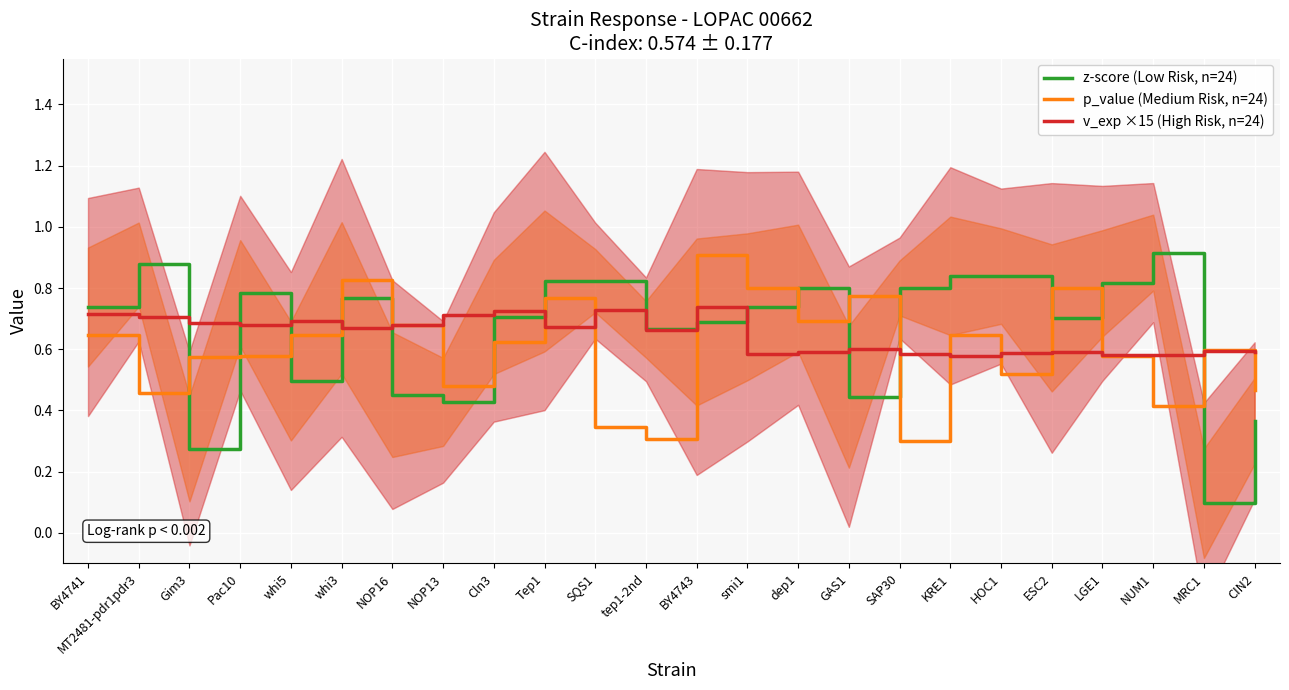

Where do v_exp ×15 (High Risk, n=24) and p_value (Medium Risk, n=24) first cross each other?

whi5 and whi3